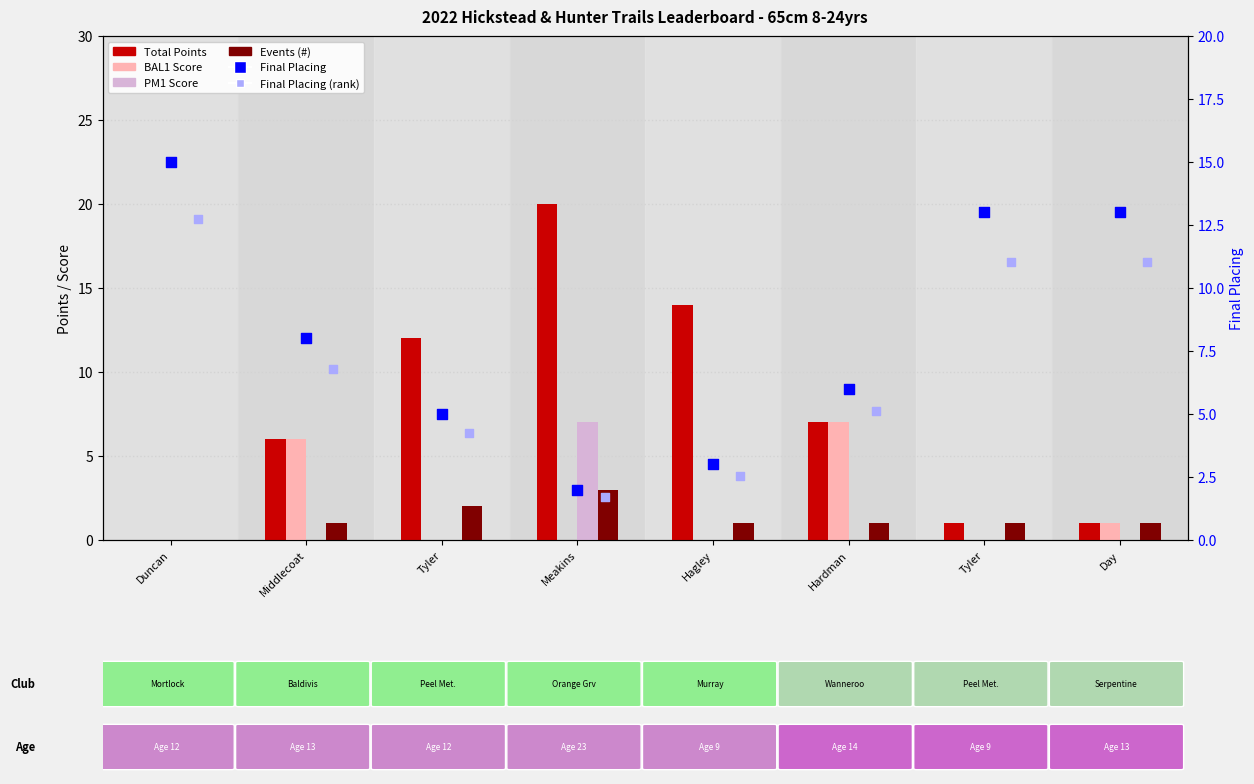

What is the total value across all series at Hagley?

20.6